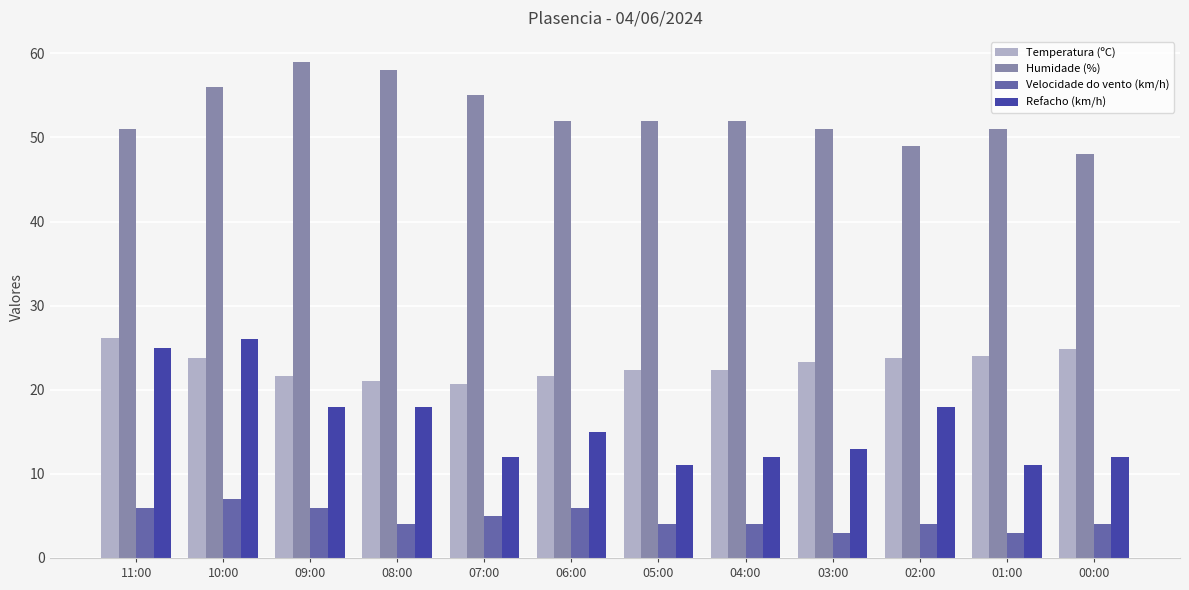

At which label does Humidade (%) first exceed 52?

10:00